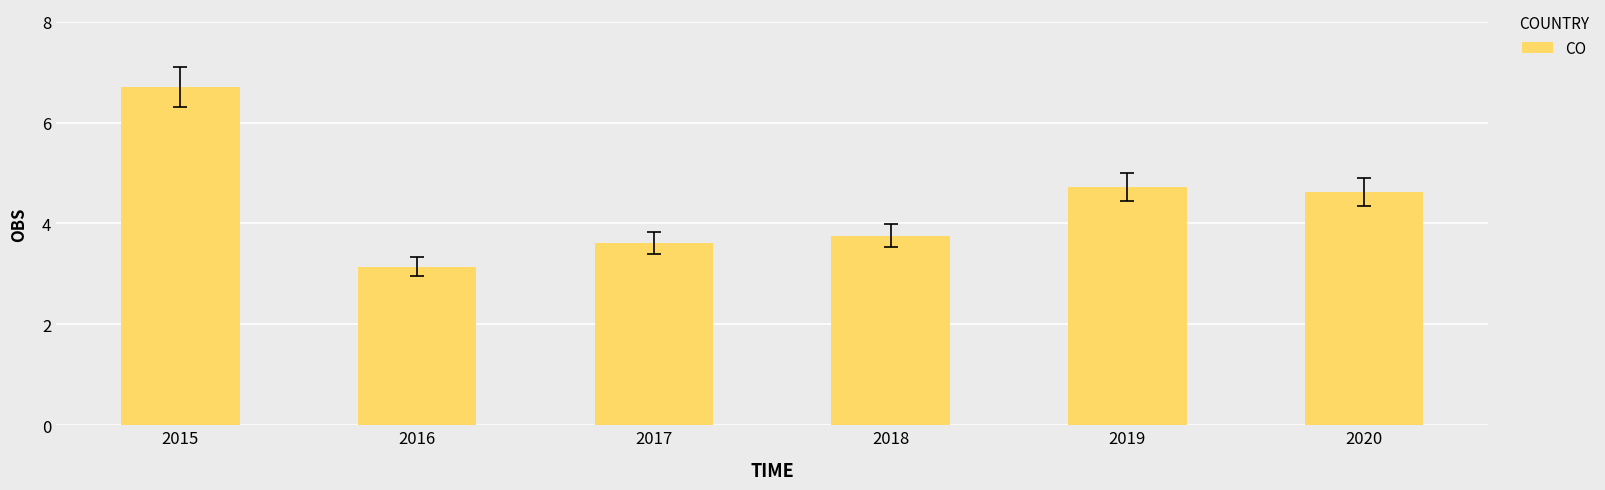

Reading left to right, transcribe all the data shown in this chart.

2015=6.7	2016=3.1	2017=3.6	2018=3.8	2019=4.7	2020=4.6